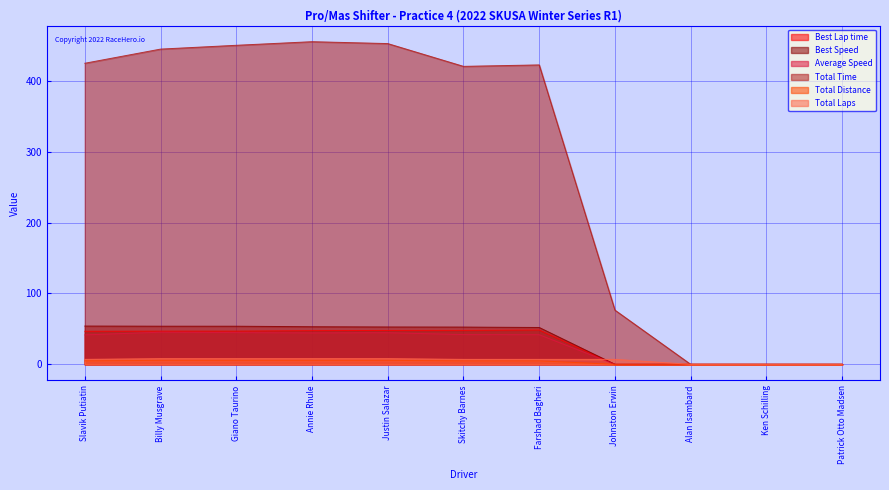

At which category is the sum across all series the highest?

Annie Rhule